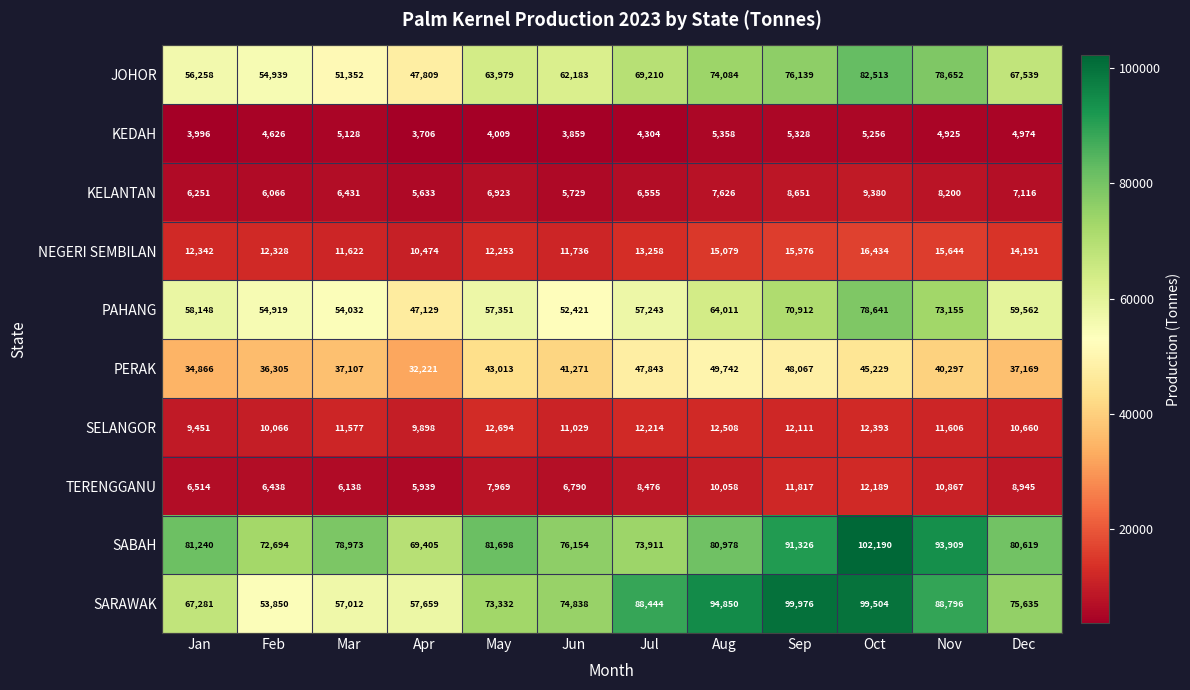

The value of PAHANG at Apr is 28637. True or false?

False